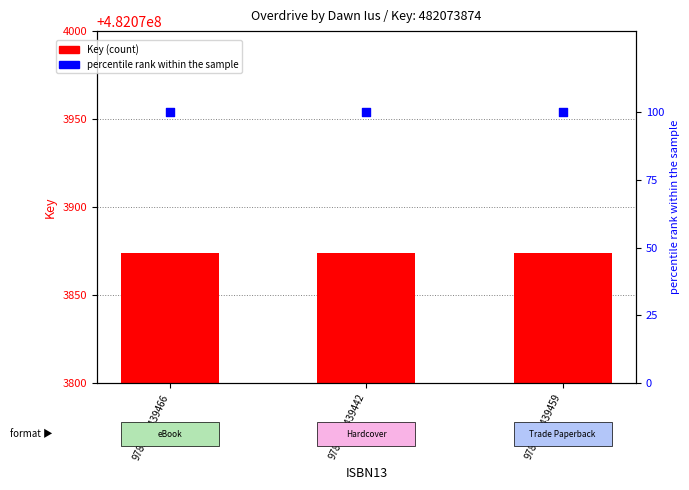

At how many categories does at least one series exceed 345026497?

3